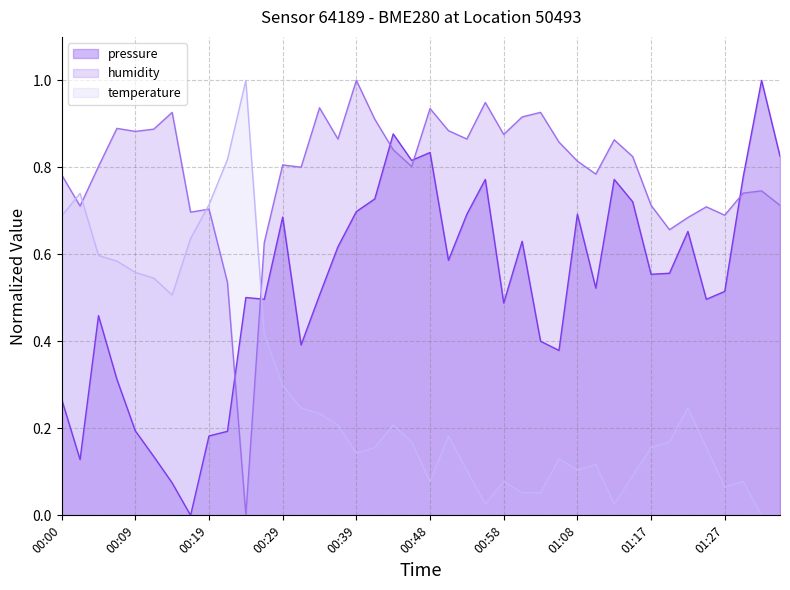

The value of temperature at 00:58 is 0.1. True or false?

True